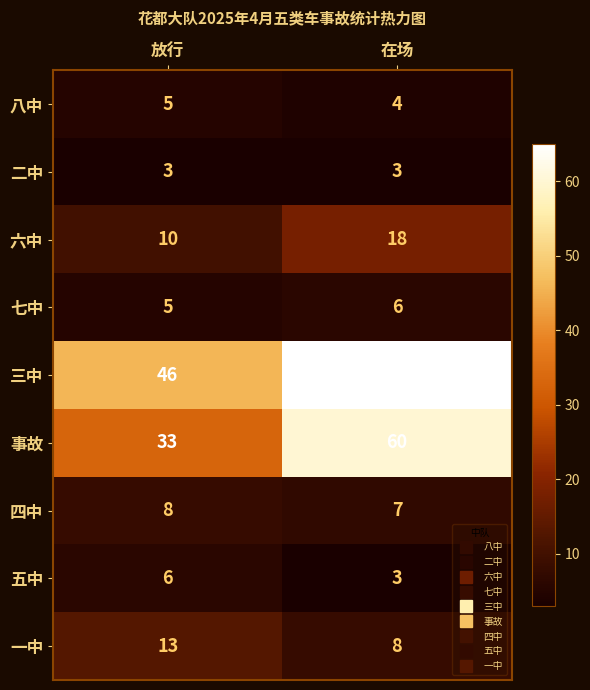

The value of 六中 at 在场 is 18. True or false?

True